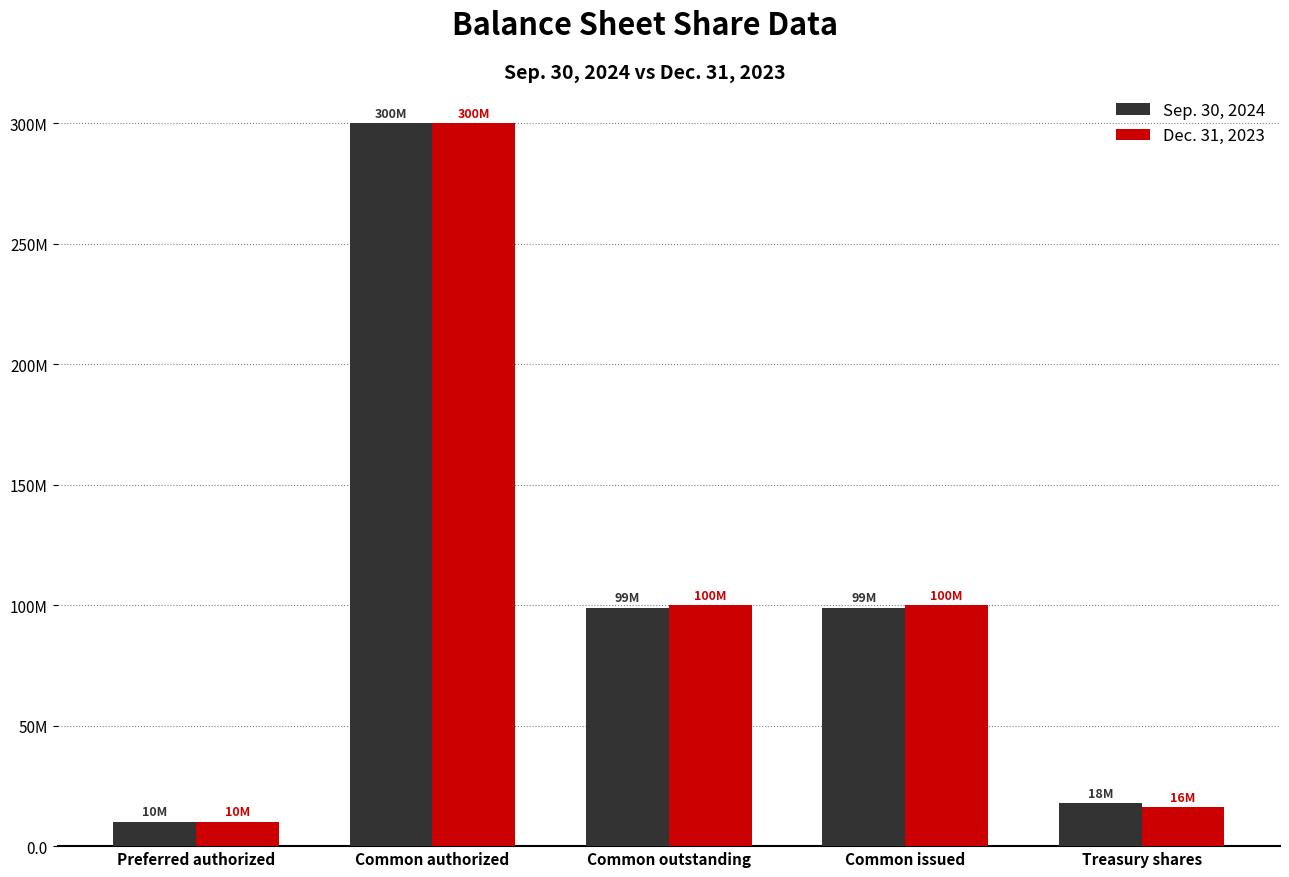

At how many categories does at least one series exceed 44164997?

3